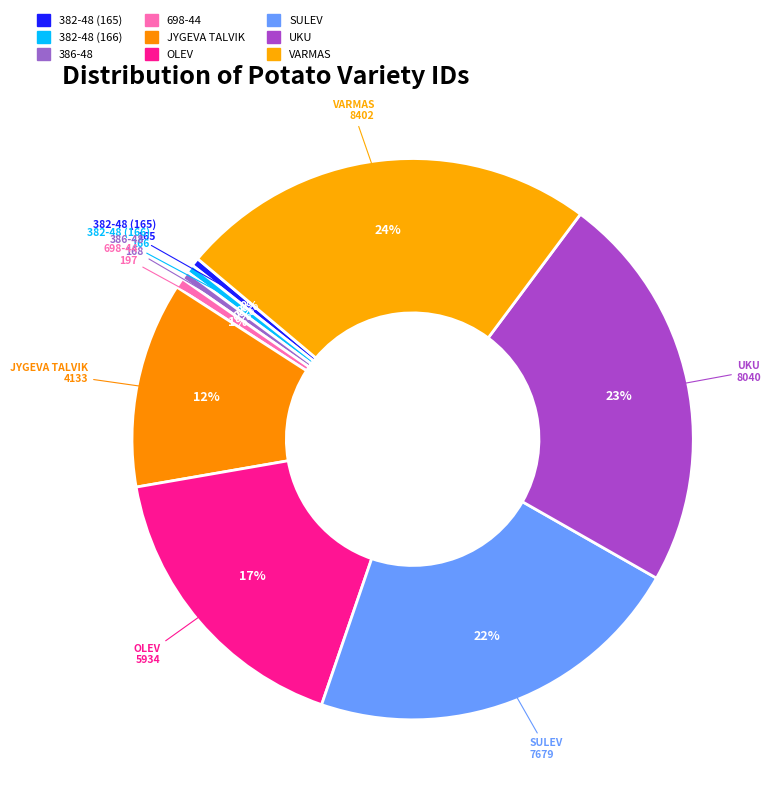

Which slice is the largest?

VARMAS